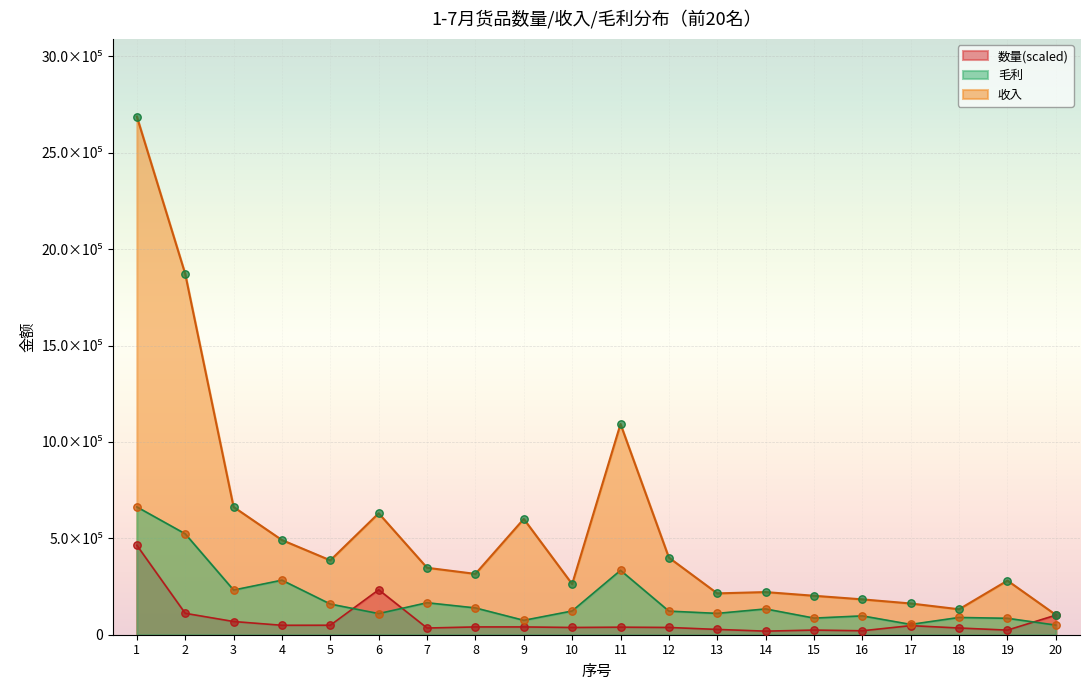

Which series contains the highest Y value?

收入